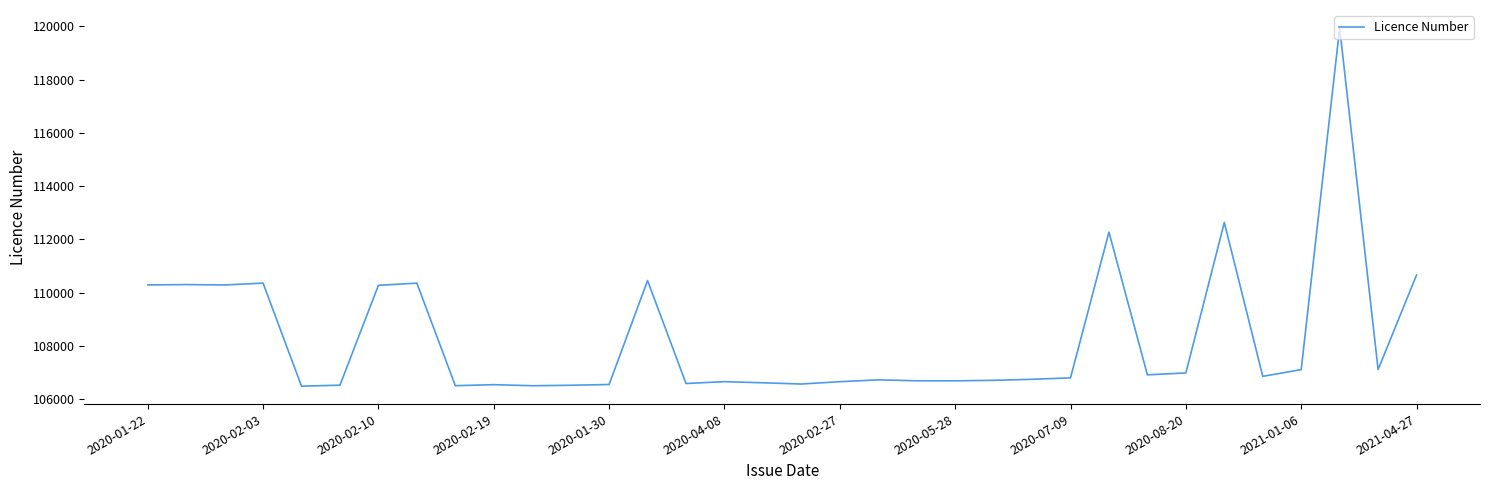

What is the smallest value displayed?

106494